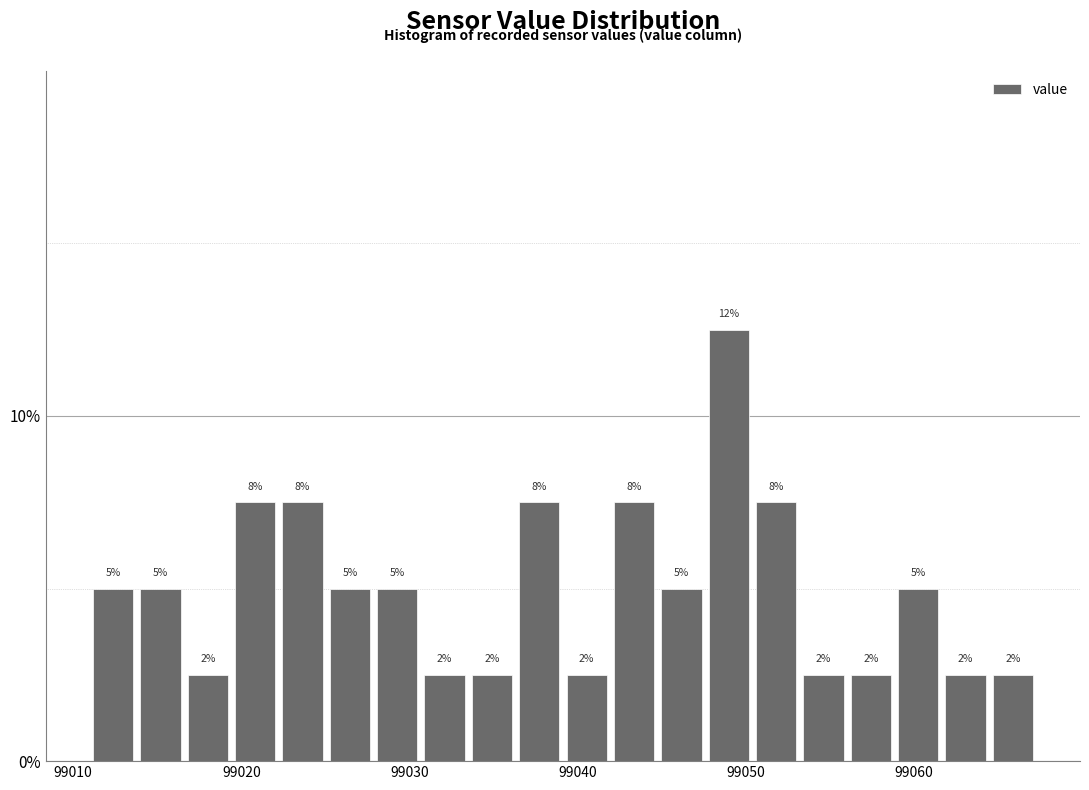

Read against the x-axis, roughly where is the centre of the tallest bar?

99049